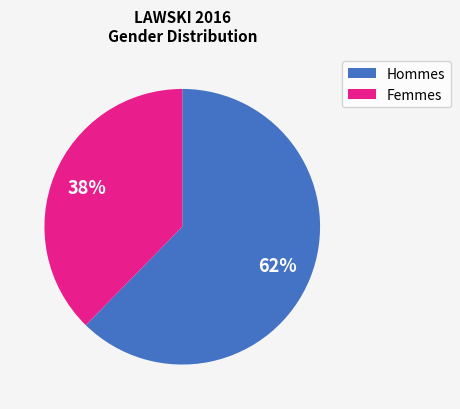

Is there a majority slice in this chart?

Yes